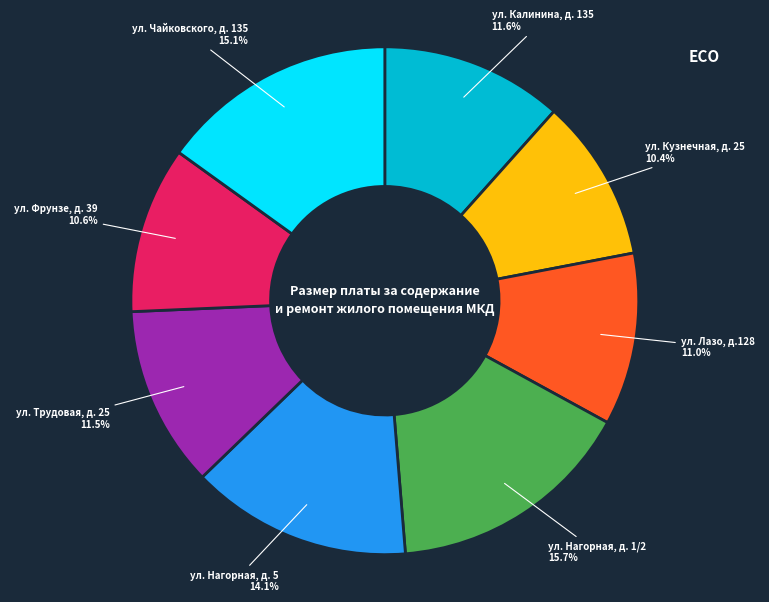

How many slices are in this pie chart?

8